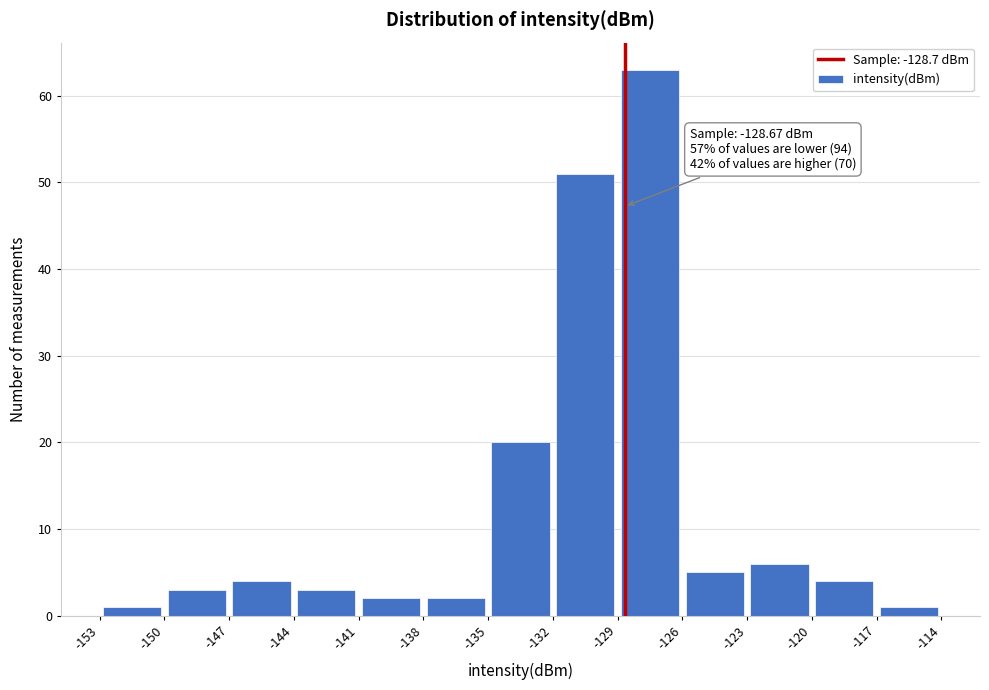

Which range on the x-axis has the tallest bar?

-129 to -126